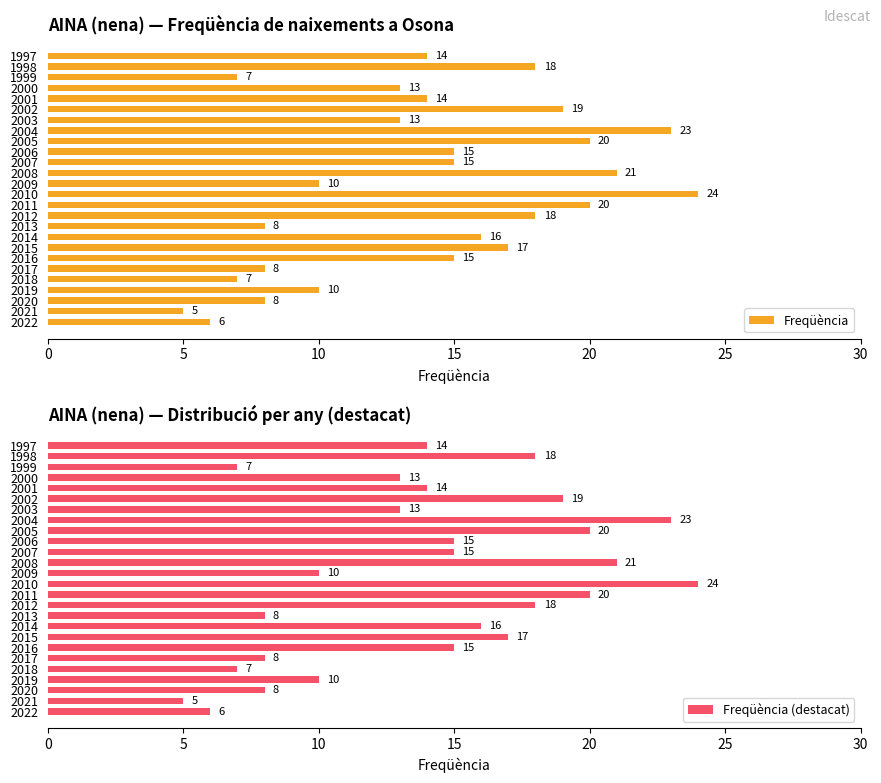

Is it true that Freqüència (destacat) equals 10 at 2009?

True